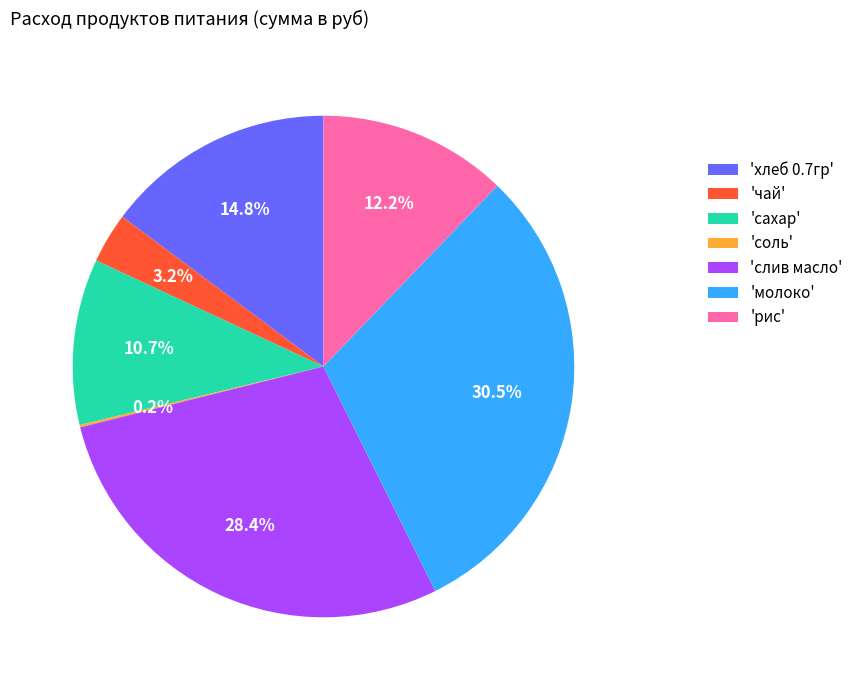

Is the sum of 'сахар' and 'рис' greater than half?

No